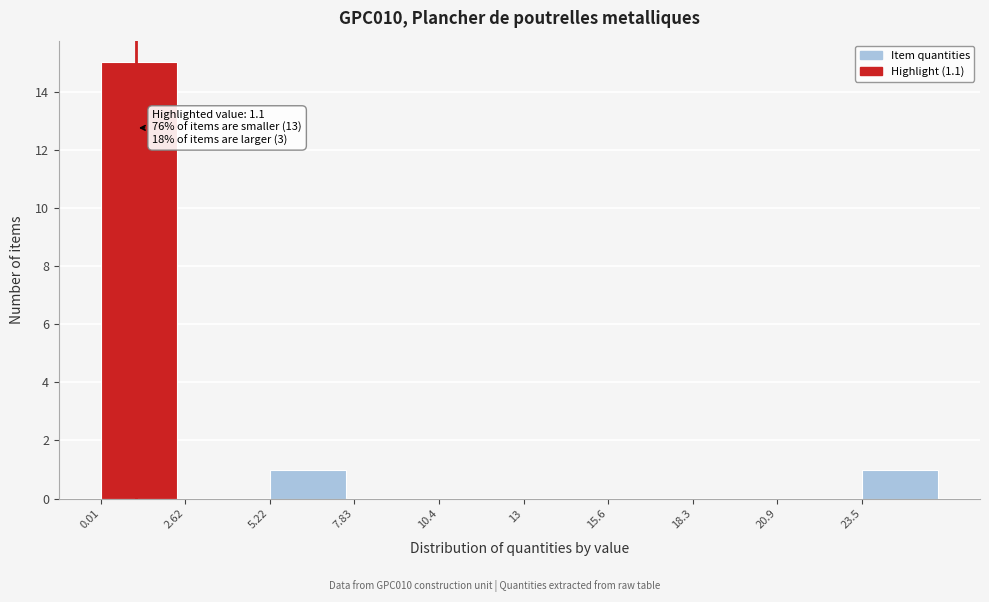

Over which range of the x-axis is the bar tallest?

0.0 to 2.5